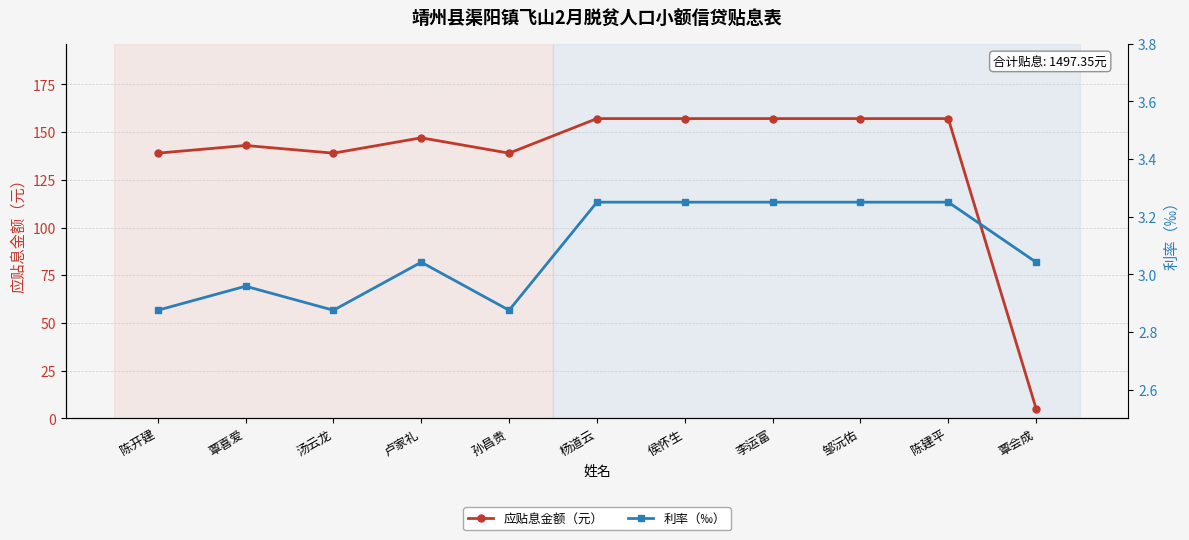

What is the difference between the highest and lowest values at 覃喜爱?

140.0